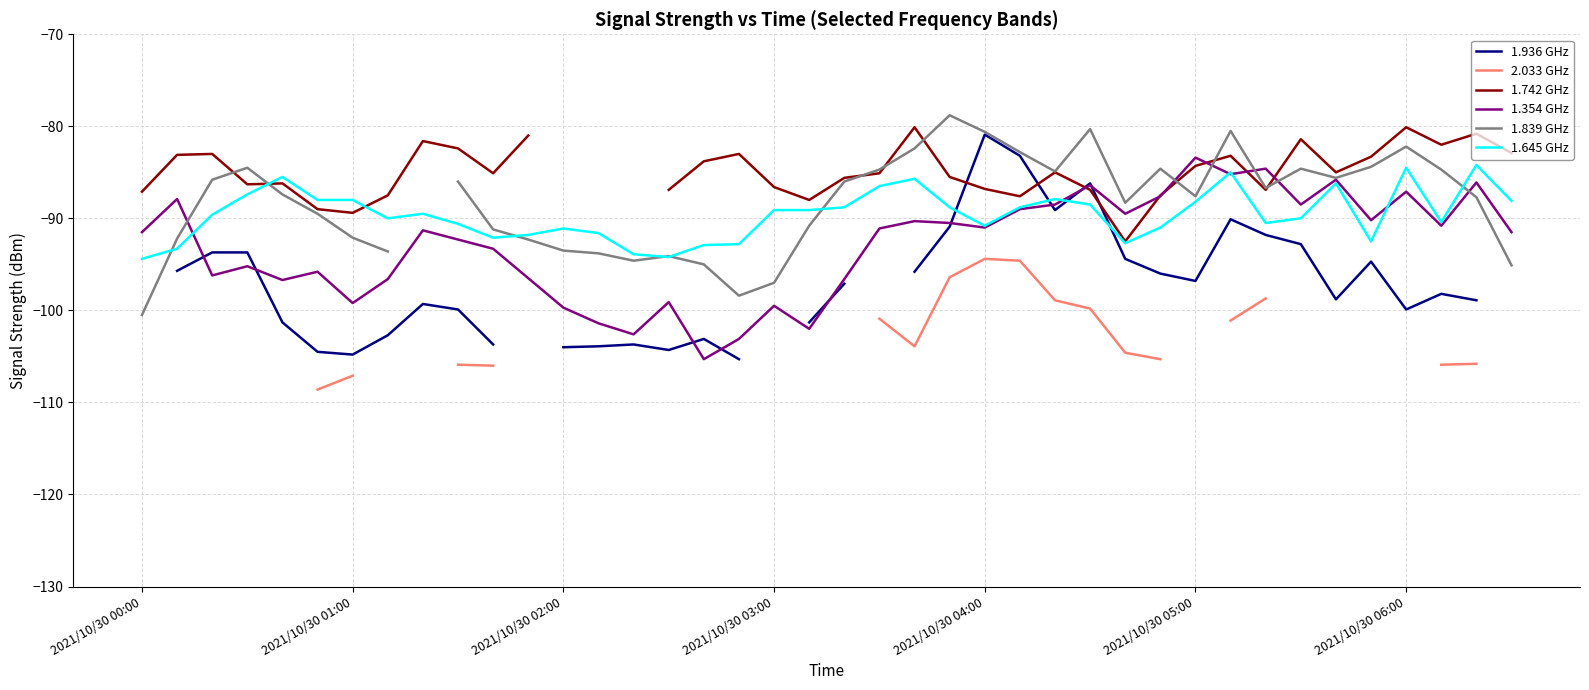

What is the lowest value of the 1.645 GHz series?

-94.4